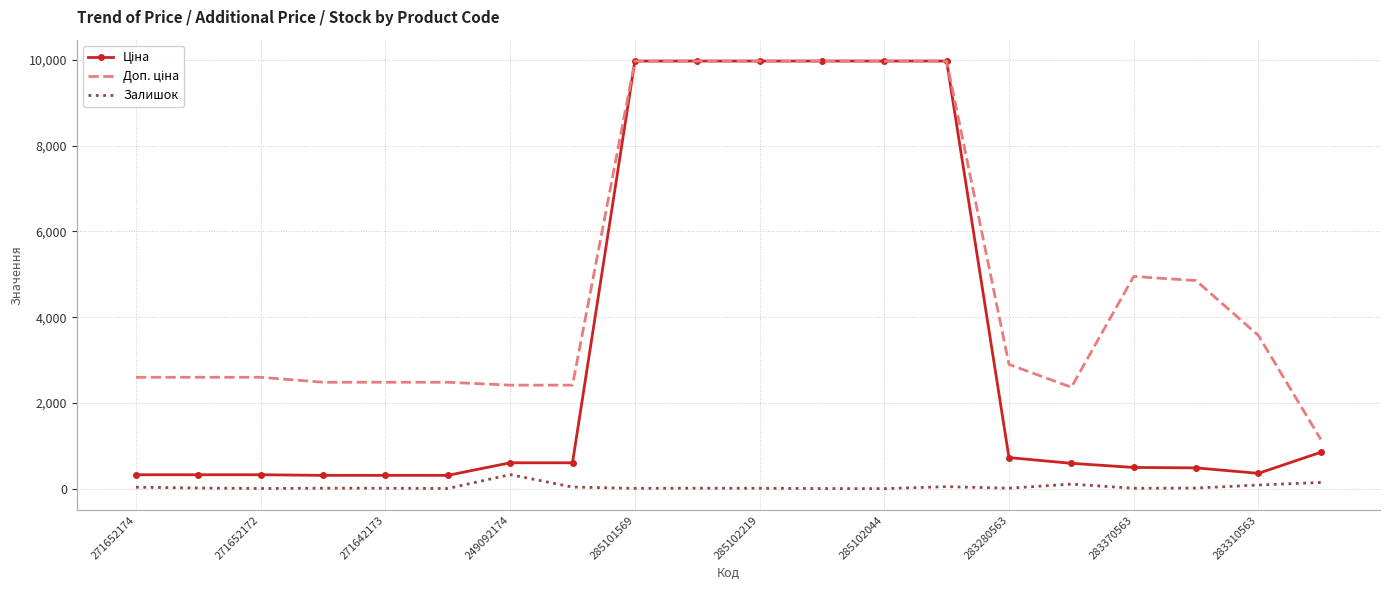

What is the greatest value displayed?

9975.0